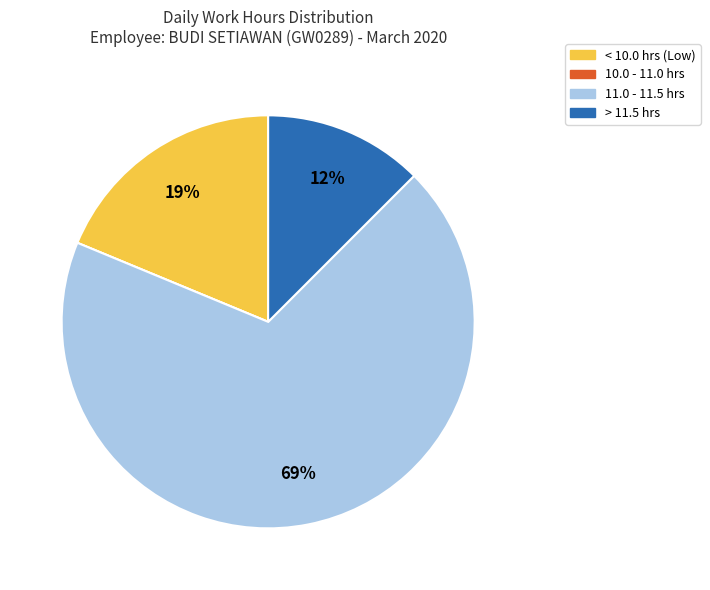

Does any single category account for the majority?

Yes